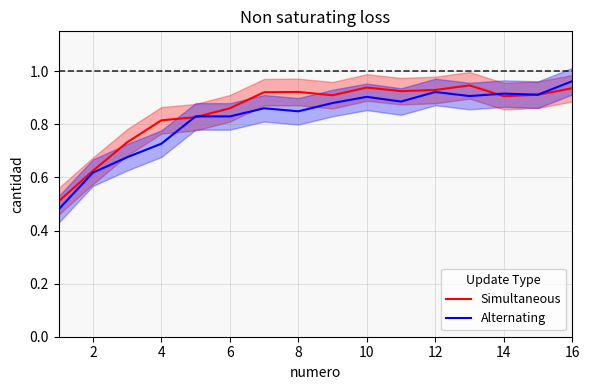

Does the chart have visible grid lines?

Yes